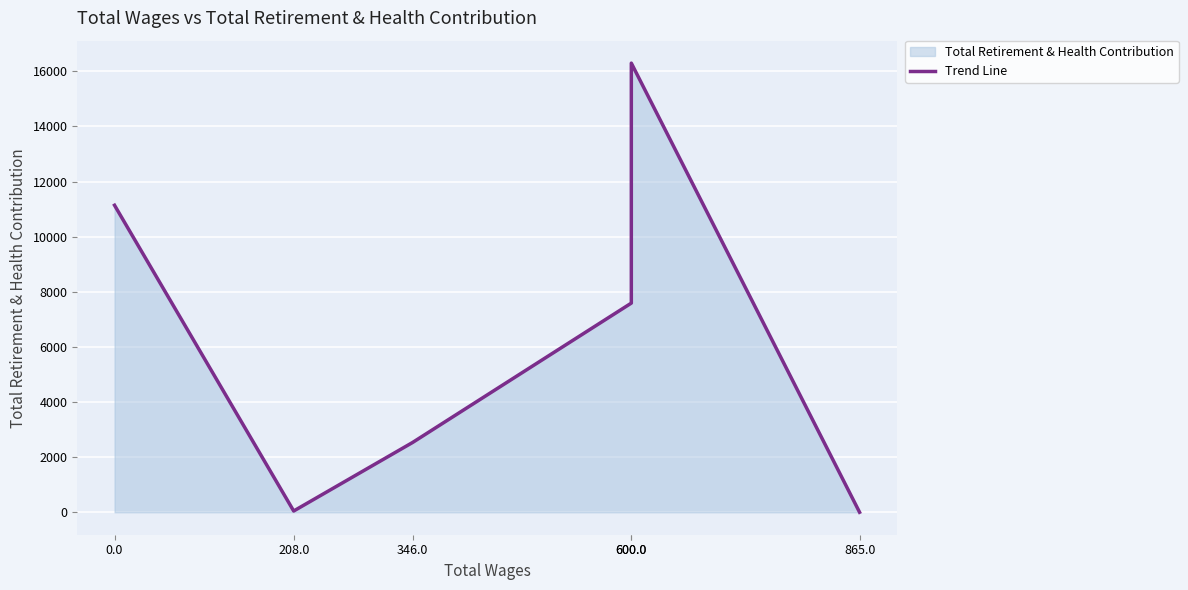

What is the greatest value displayed?

16300